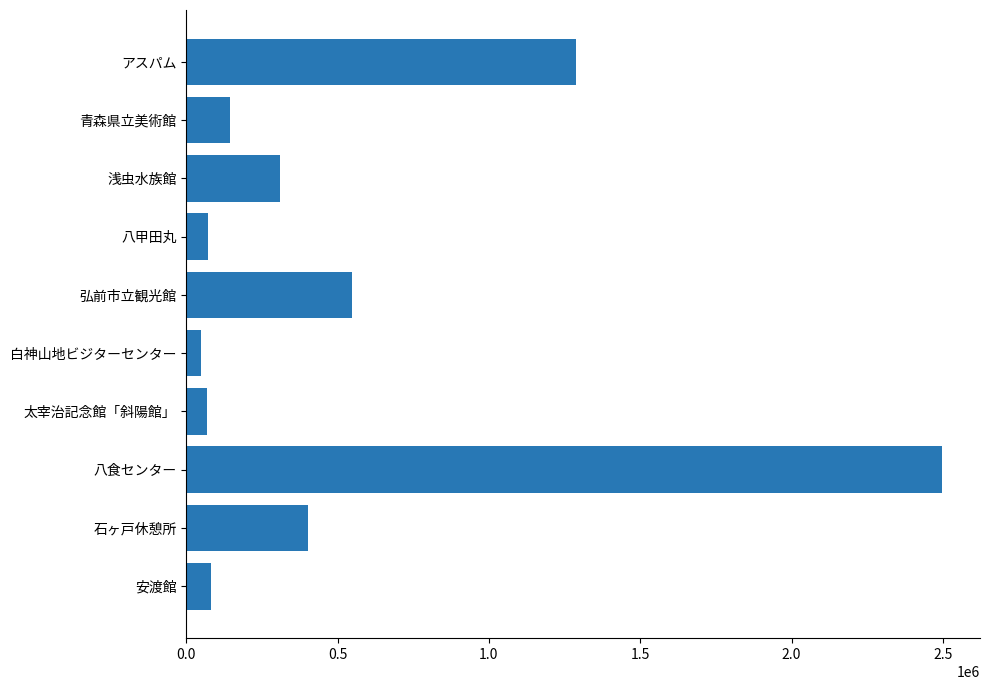

What is the maximum value shown in the chart?

2497804